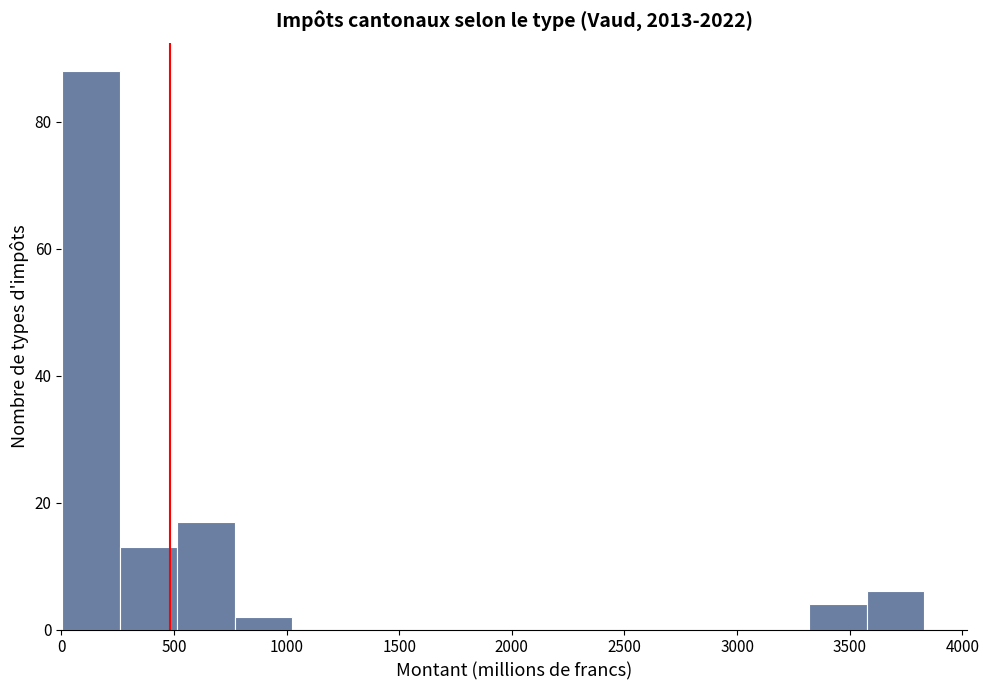

Reading left to right, list every bar in this chart as the range it spans on the x-axis followed by its height. Neither the bar edges nor the heights are printed on the chart, so give them approximately, as read against the axes.

0 to 250: 88
250 to 500: 14
500 to 750: 18
750 to 1000: 2
1000 to 1300: 0
1300 to 1550: 0
1550 to 1800: 0
1800 to 2050: 0
2050 to 2300: 0
2300 to 2550: 0
2550 to 2800: 0
2800 to 3050: 0
3050 to 3300: 0
3300 to 3600: 4
3600 to 3850: 6